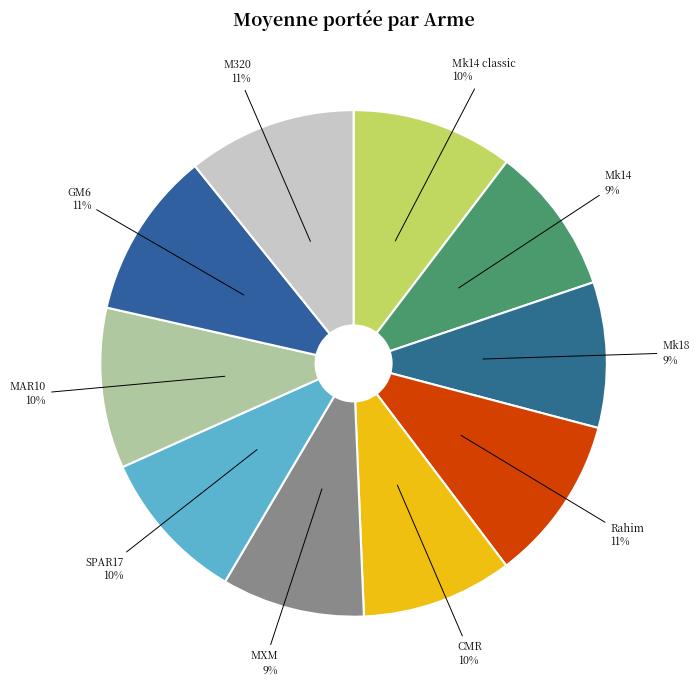

True or false: SPAR17 accounts for 10% of the total.

True